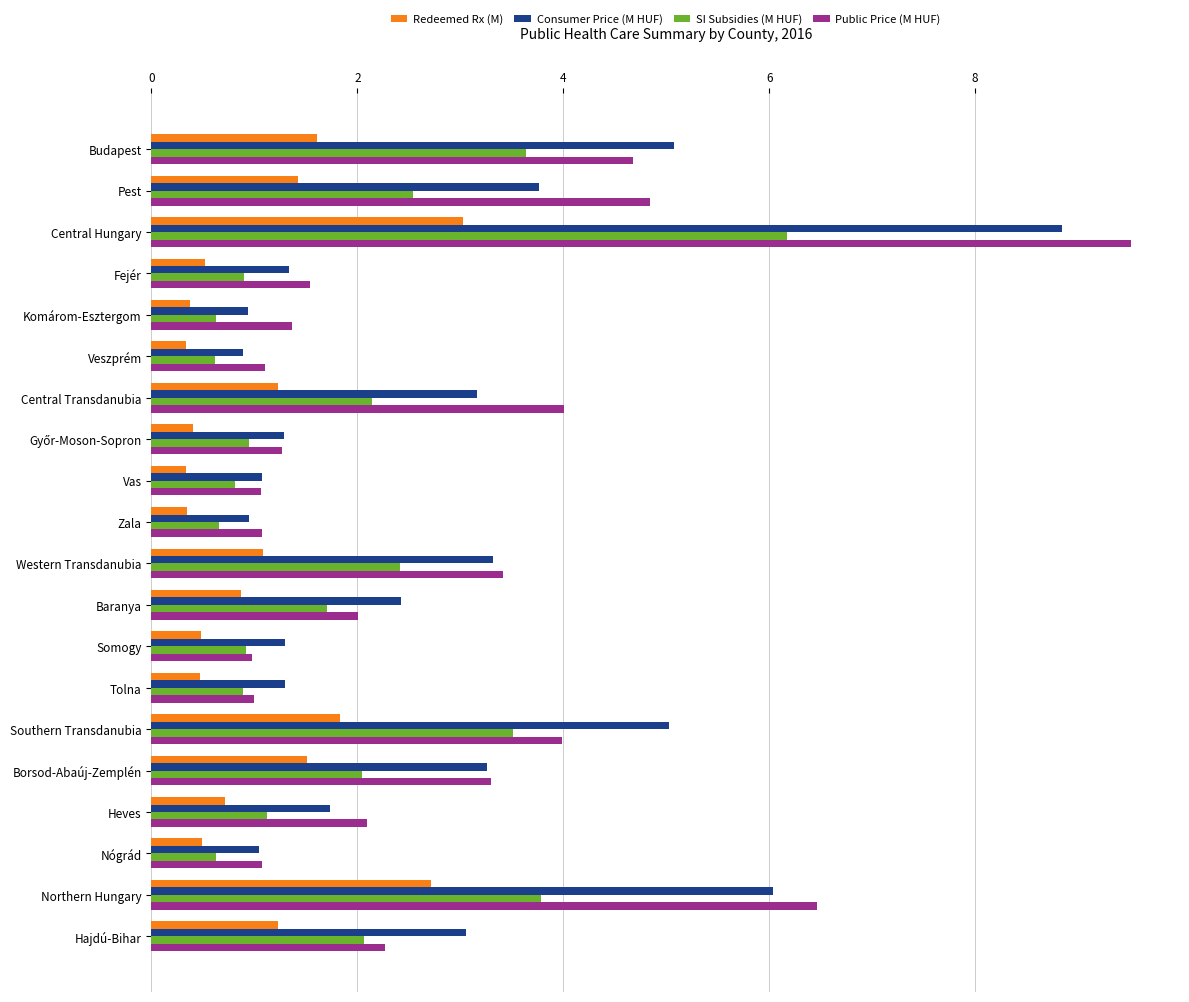

What is the difference between the maximum and minimum values in the Redeemed Rx (M) series?

2.7